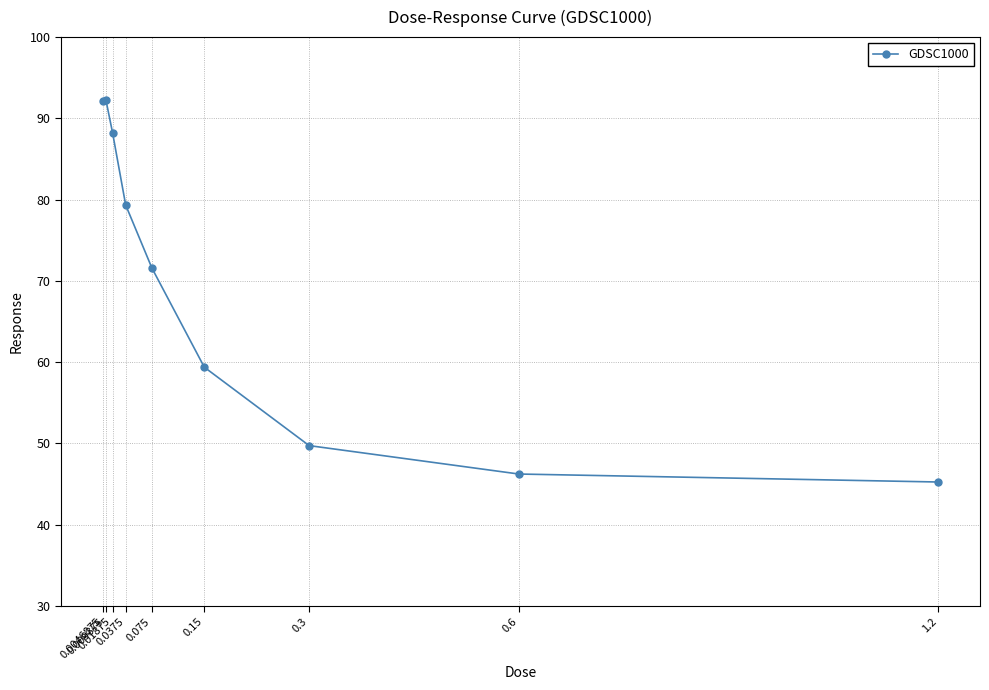

How many lines are shown in the chart?

1